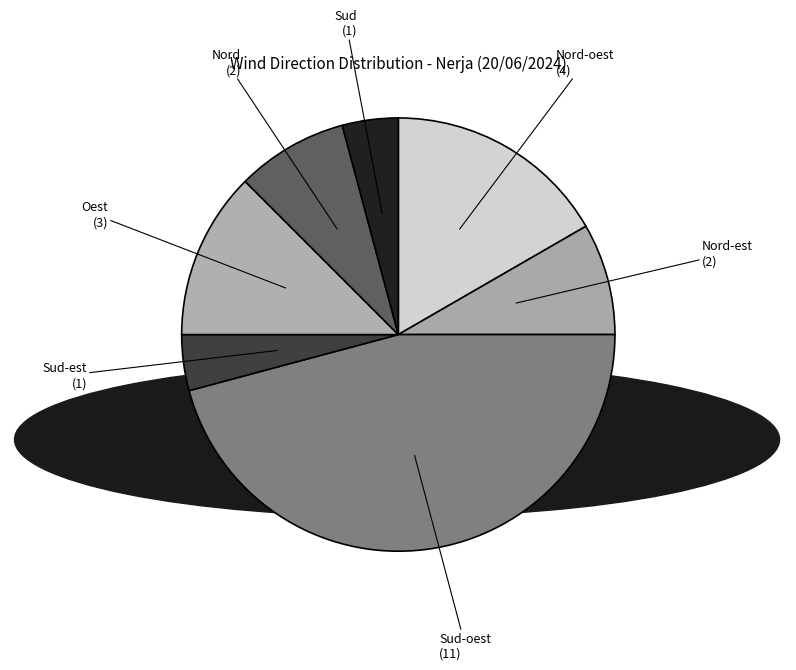

Is there any slice that represents more than half of the pie?

No